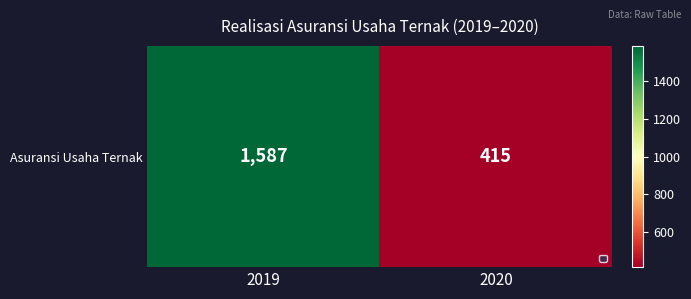

What is the difference between the maximum and minimum values?

1172